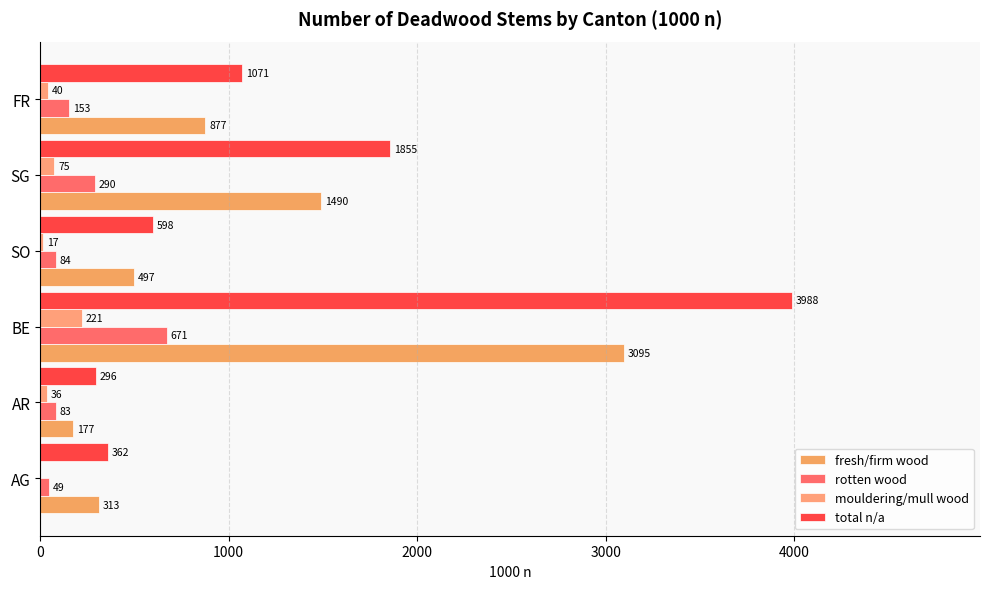

Which category has the highest value in the rotten wood series?

BE